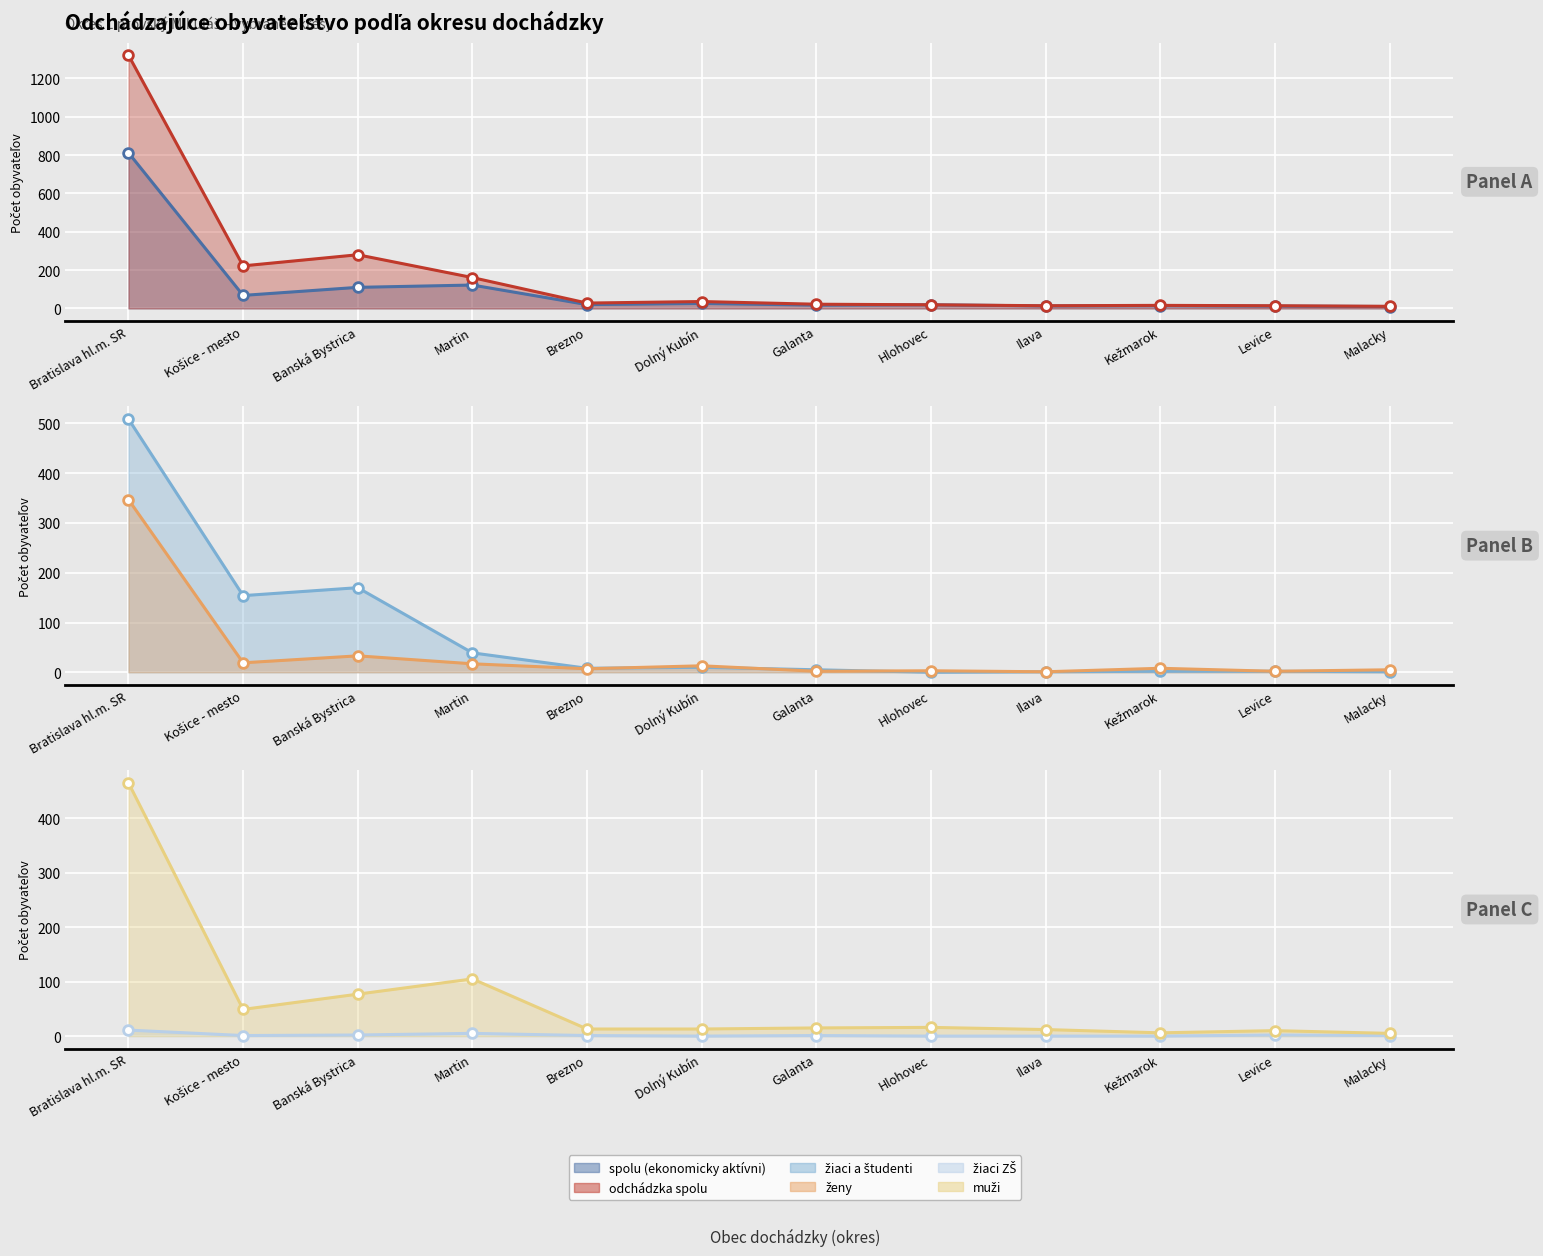

At which category does odchádzka spolu reach its first local peak?

Banská Bystrica